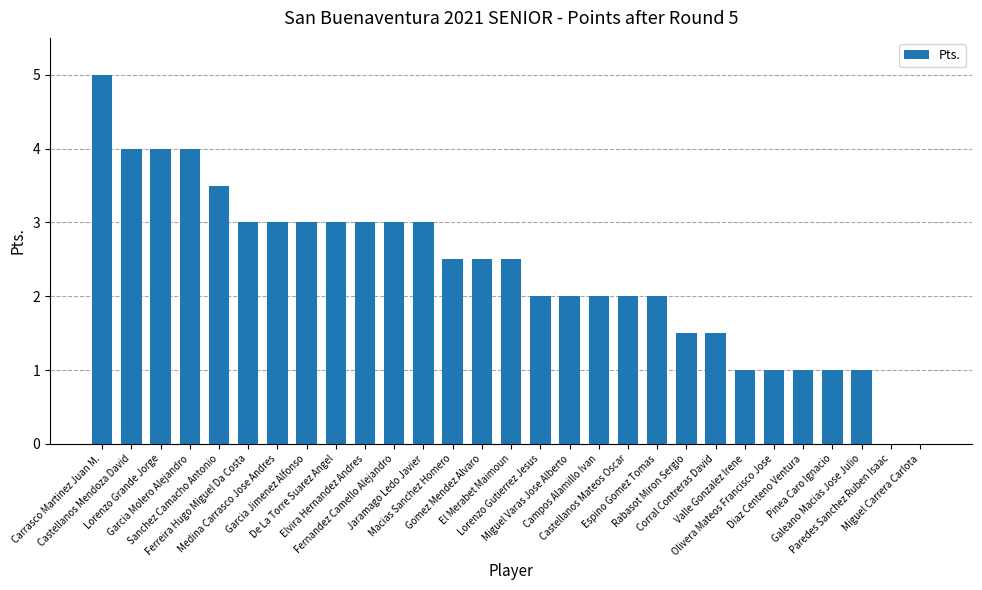

What is the greatest value displayed?

5.0